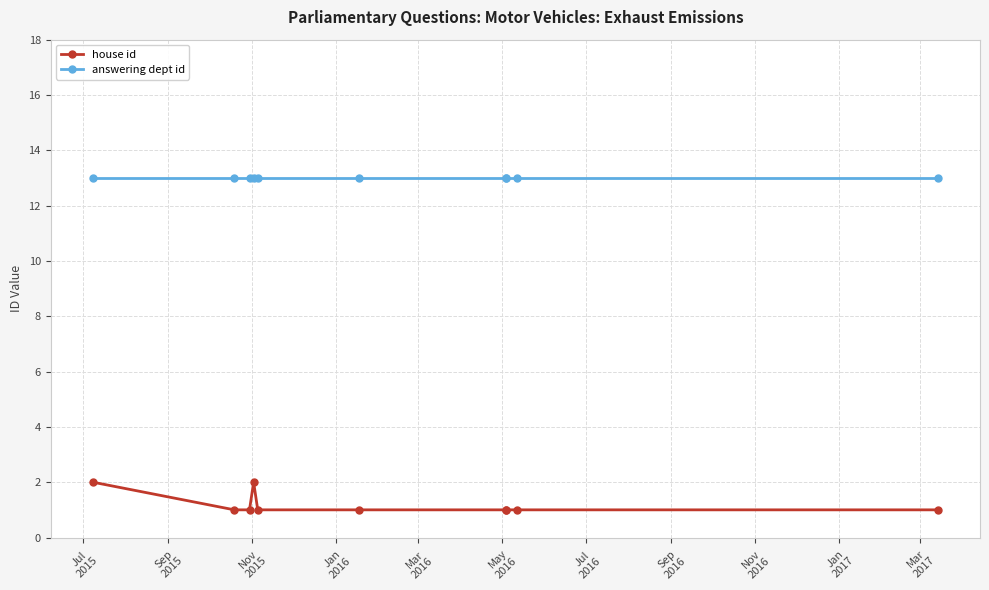

What is the average value of the answering dept id series?

13